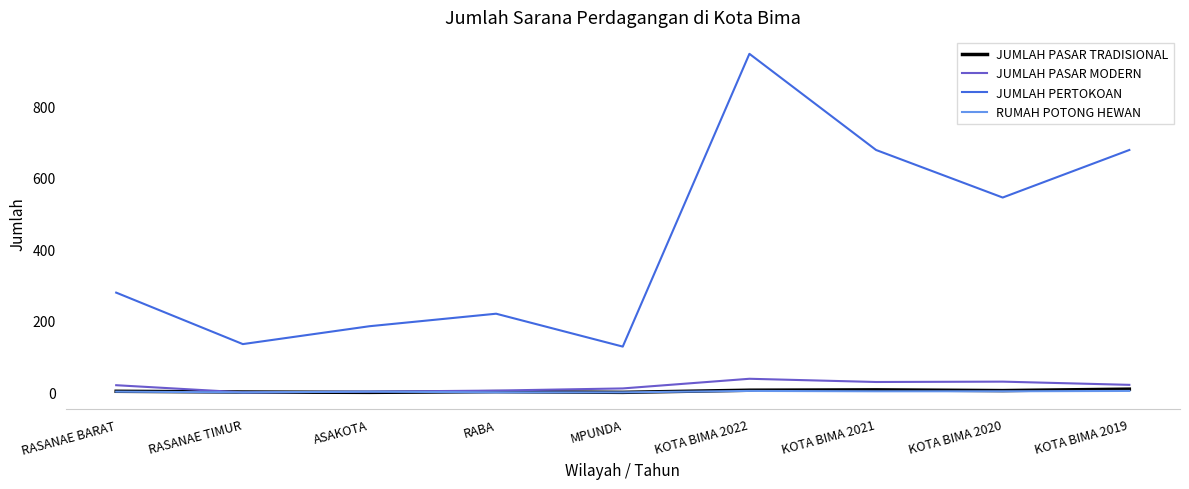

True or false: JUMLAH PERTOKOAN and JUMLAH PASAR MODERN cross at least once.

False